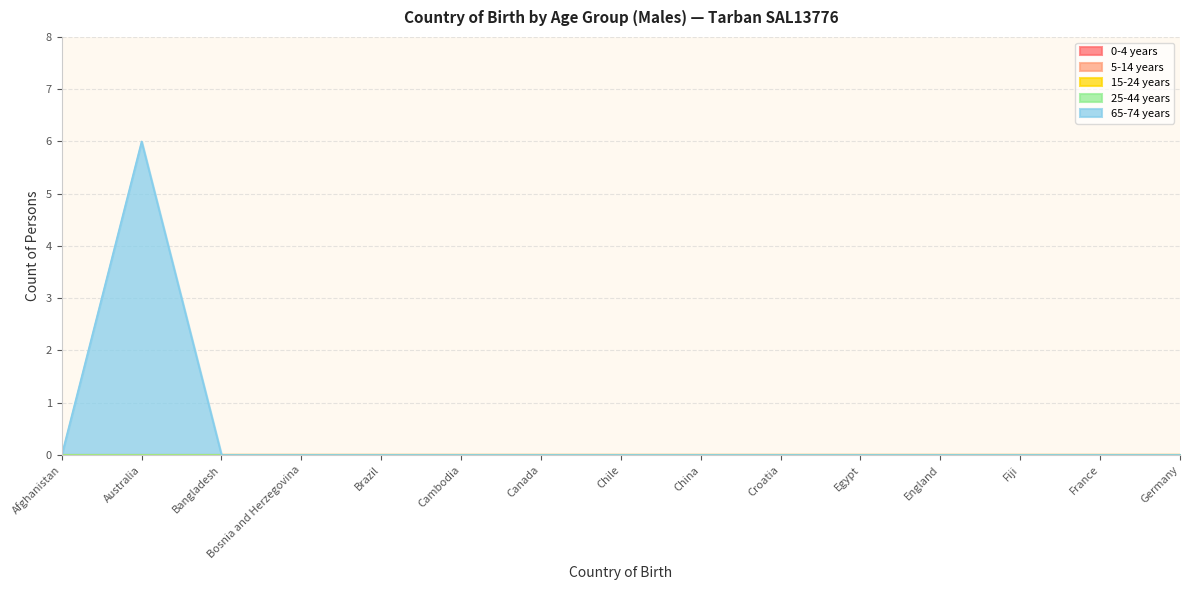

What position from the left is England?

12